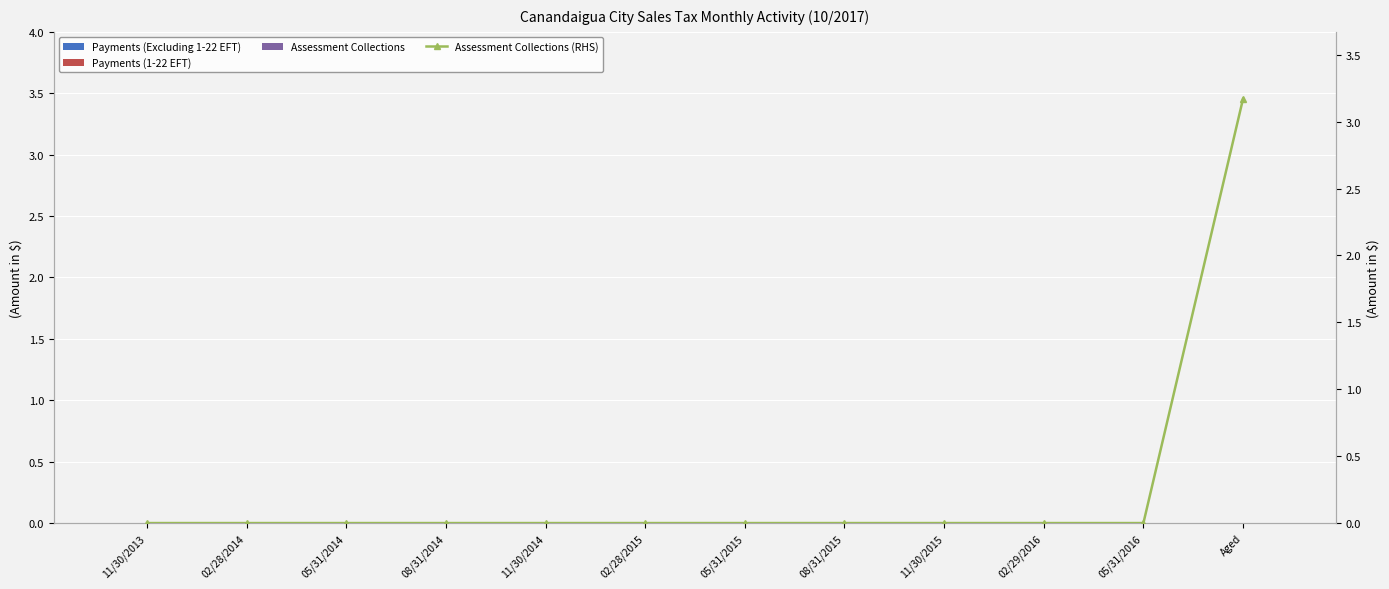

Reading left to right, what are all the values shown in this chart?

Payments (Excluding 1-22 EFT): 11/30/2013=0.0	02/28/2014=0.0	05/31/2014=0.0	08/31/2014=0.0	11/30/2014=0.0	02/28/2015=0.0	05/31/2015=0.0	08/31/2015=0.0	11/30/2015=0.0	02/29/2016=0.0	05/31/2016=0.0	Aged=0.0
Payments (1-22 EFT): 11/30/2013=0.0	02/28/2014=0.0	05/31/2014=0.0	08/31/2014=0.0	11/30/2014=0.0	02/28/2015=0.0	05/31/2015=0.0	08/31/2015=0.0	11/30/2015=0.0	02/29/2016=0.0	05/31/2016=0.0	Aged=0.0
Assessment Collections: 11/30/2013=0.0	02/28/2014=0.0	05/31/2014=0.0	08/31/2014=0.0	11/30/2014=0.0	02/28/2015=0.0	05/31/2015=0.0	08/31/2015=0.0	11/30/2015=0.0	02/29/2016=0.0	05/31/2016=0.0	Aged=0.0
Assessment Collections (RHS): 11/30/2013=0.0	02/28/2014=0.0	05/31/2014=0.0	08/31/2014=0.0	11/30/2014=0.0	02/28/2015=0.0	05/31/2015=0.0	08/31/2015=0.0	11/30/2015=0.0	02/29/2016=0.0	05/31/2016=0.0	Aged=3.2